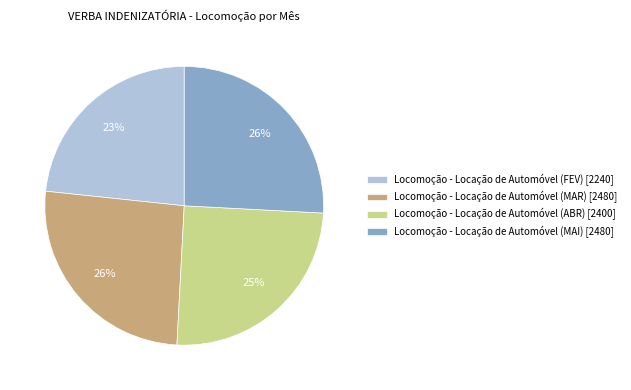

Between Locomoção - Locação de Automóvel (FEV) and Locomoção - Locação de Automóvel (ABR), which is larger?

Locomoção - Locação de Automóvel (ABR)